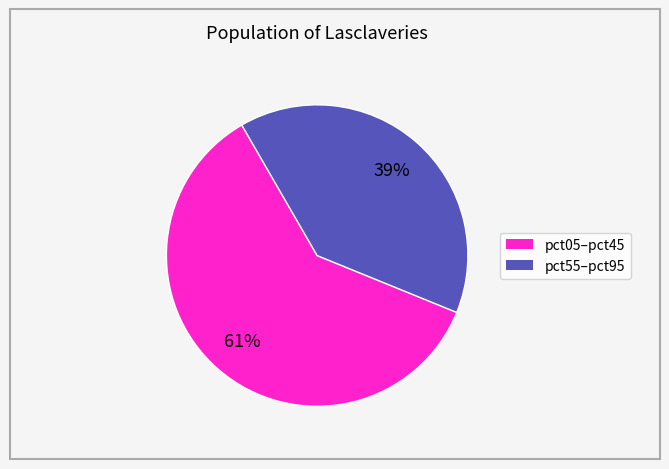

Is there a majority slice in this chart?

Yes